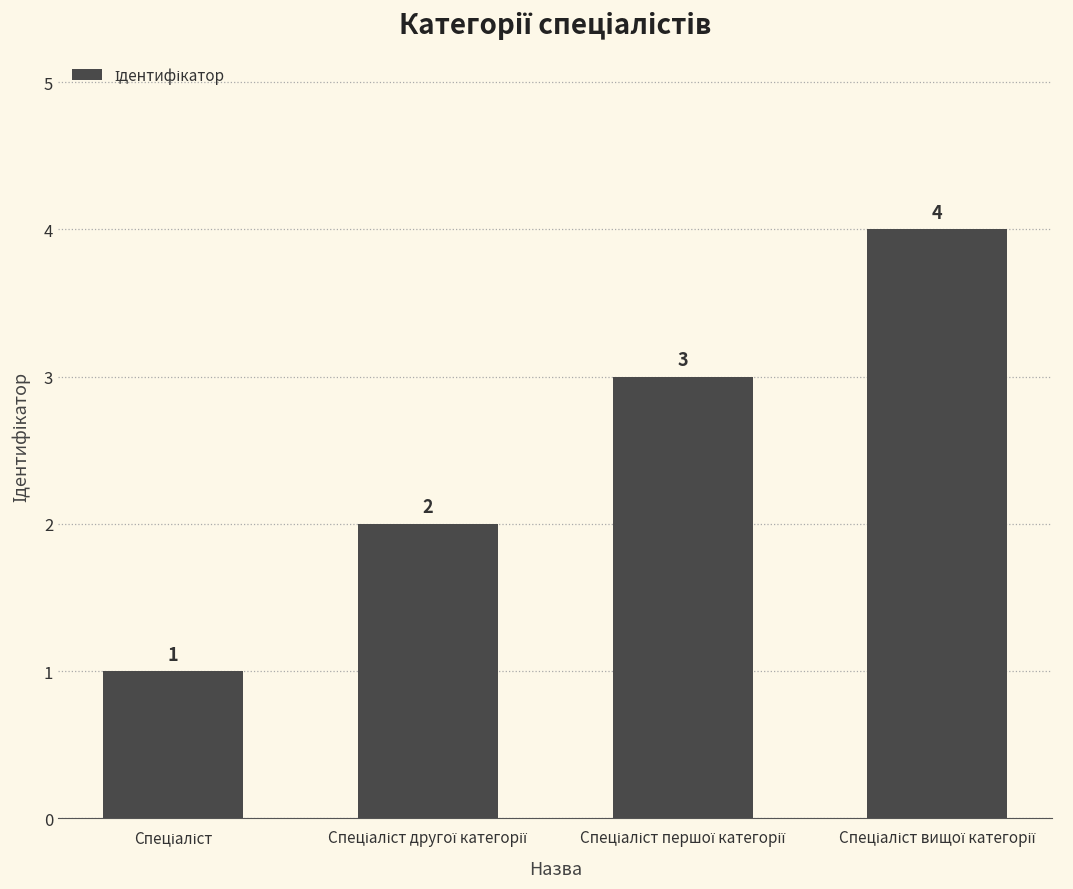

What is the value of the 4th bar from the left?

4